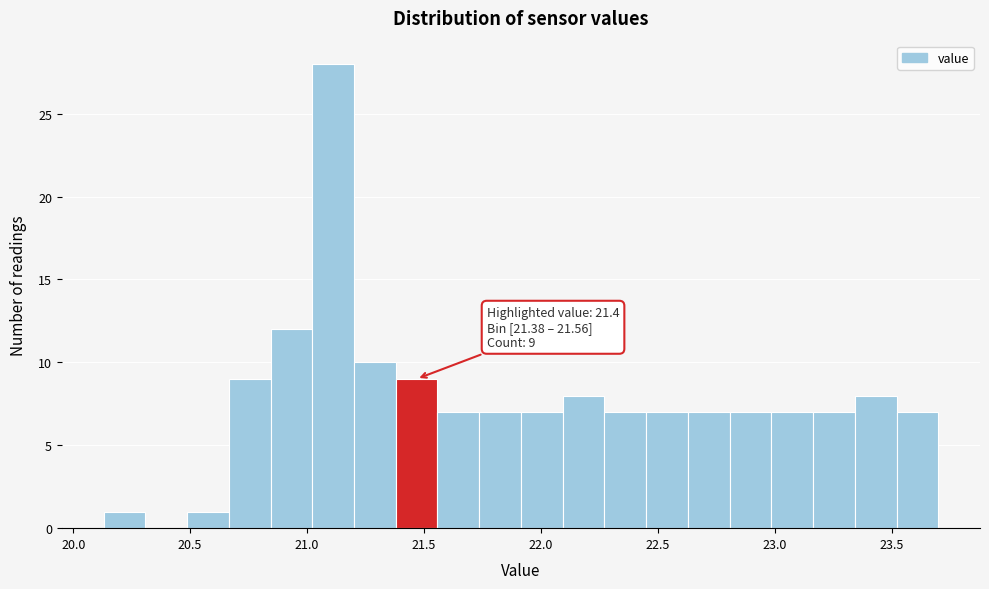

Around what value on the x-axis is the tallest bar? Give the approximate position of its centre, as read against the axis.

21.10